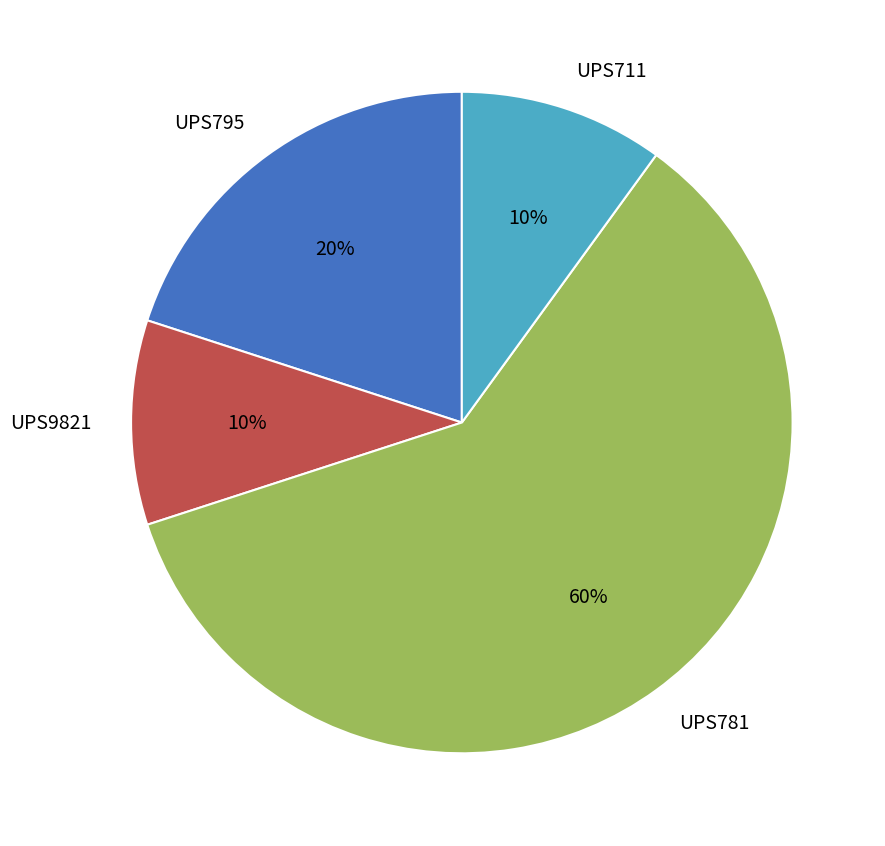

What is the largest slice in the pie chart?

UPS781